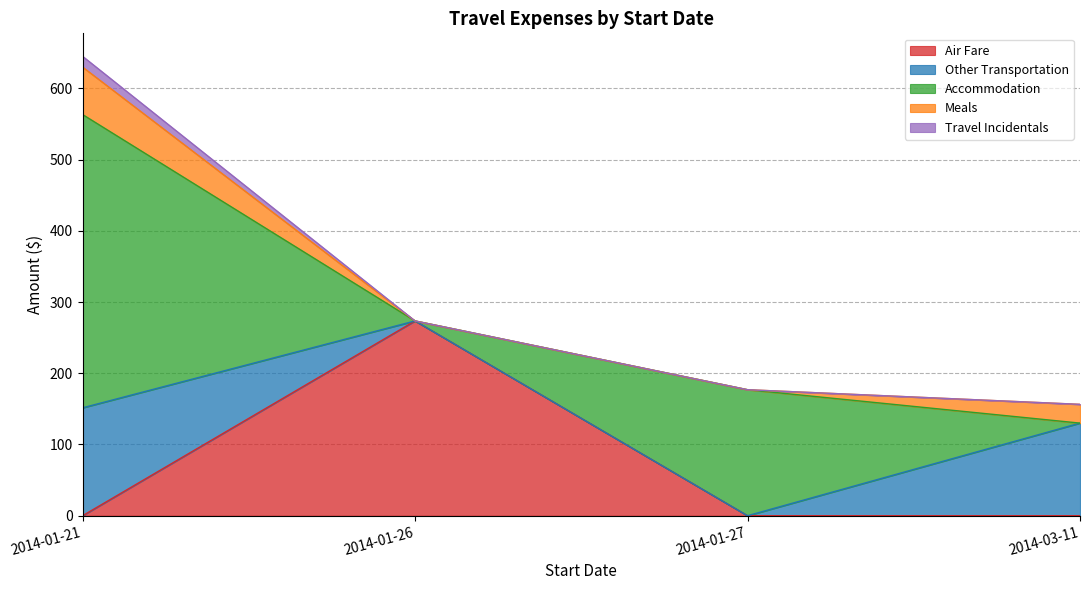

What is the label of the 1st point from the right?

2014-03-11